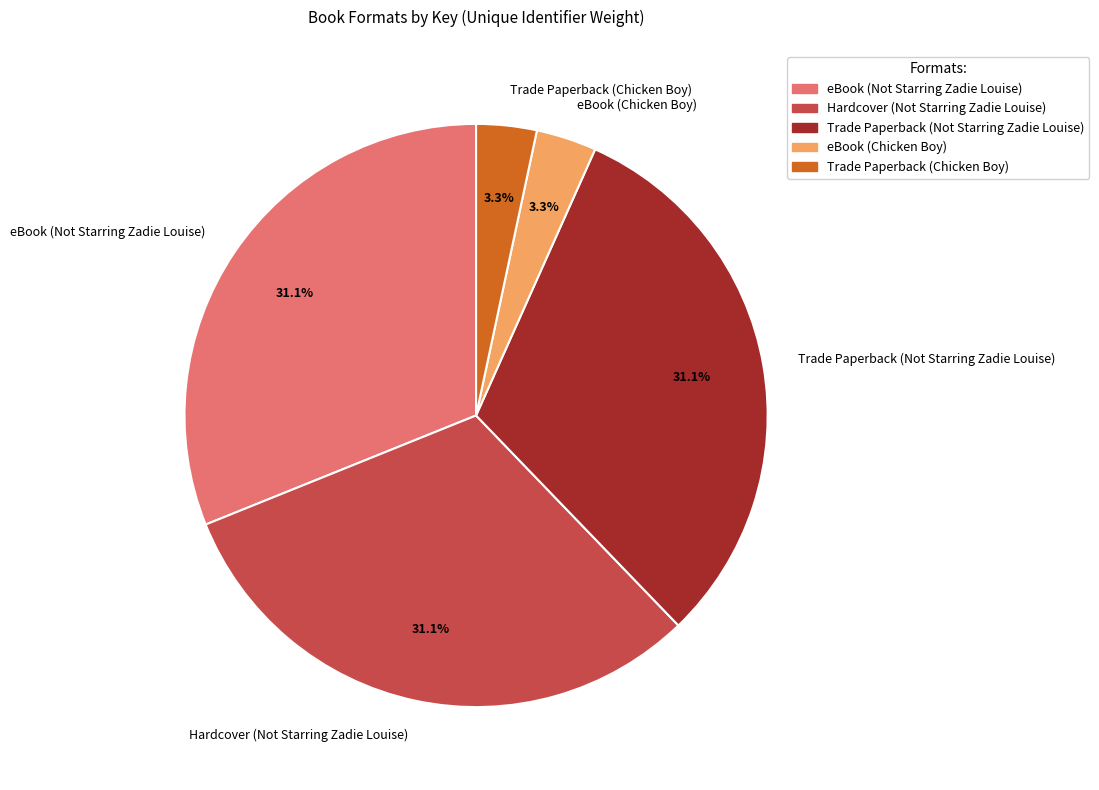

Is there a majority slice in this chart?

No